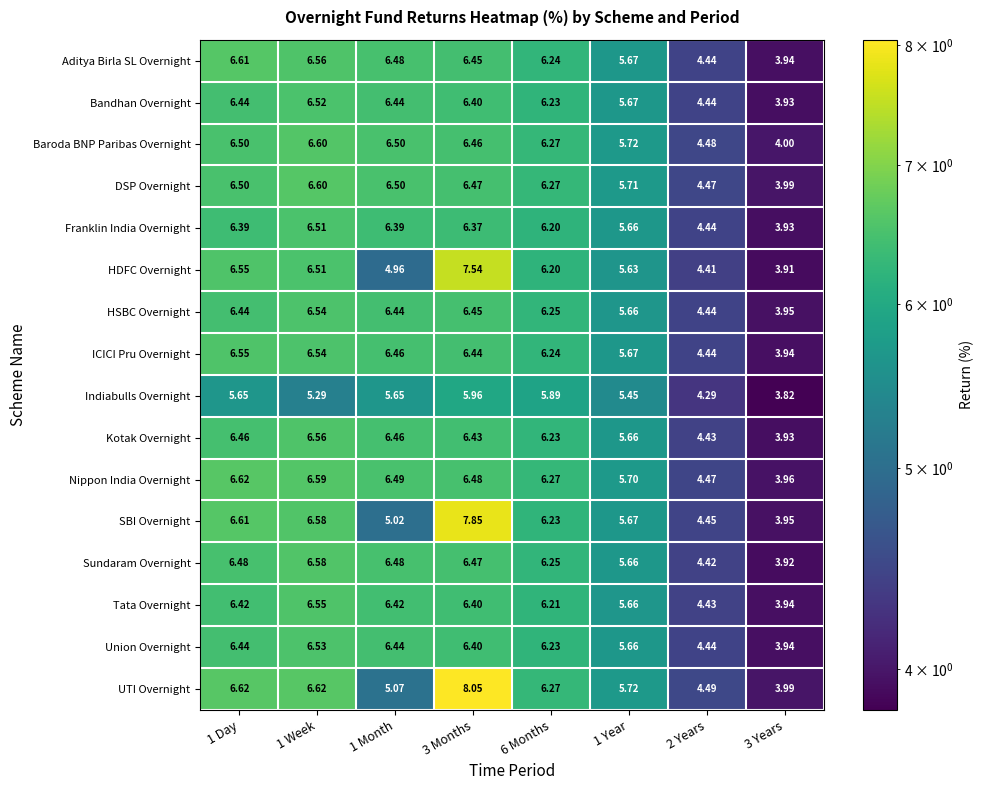

Between 1 Day and 3 Years, which series saw the biggest shift?

Aditya Birla SL Overnight